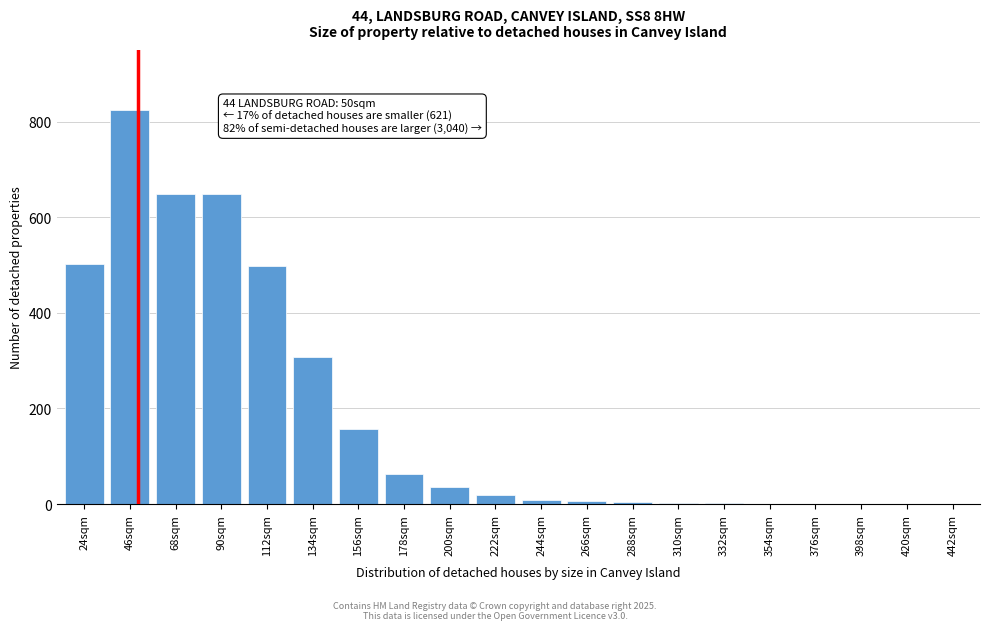

The value at 156sqm is 209. True or false?

False